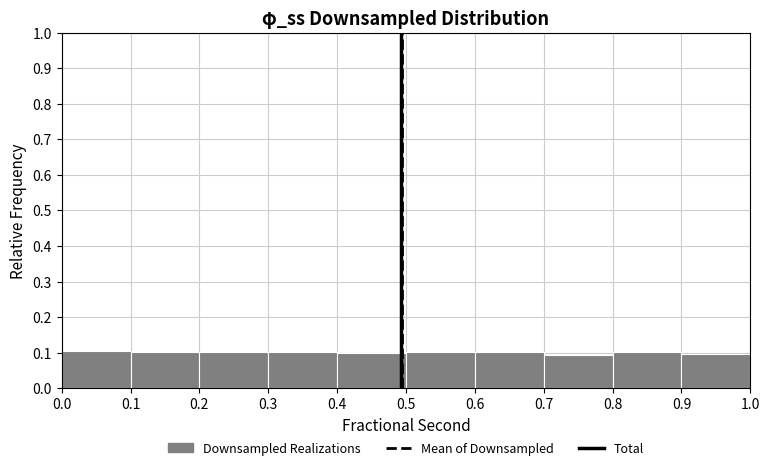

Reading left to right, transcribe this chart: for each bar, give the range it covers on the x-axis and its height. The values are not printed on the chart, so give them approximately, as read against the axis.

0.0 to 0.1: 0.11
0.1 to 0.2: 0.10
0.2 to 0.3: 0.10
0.3 to 0.4: 0.10
0.4 to 0.5: 0.10
0.5 to 0.6: 0.10
0.6 to 0.7: 0.10
0.7 to 0.8: 0.09
0.8 to 0.9: 0.10
0.9 to 1.0: 0.10